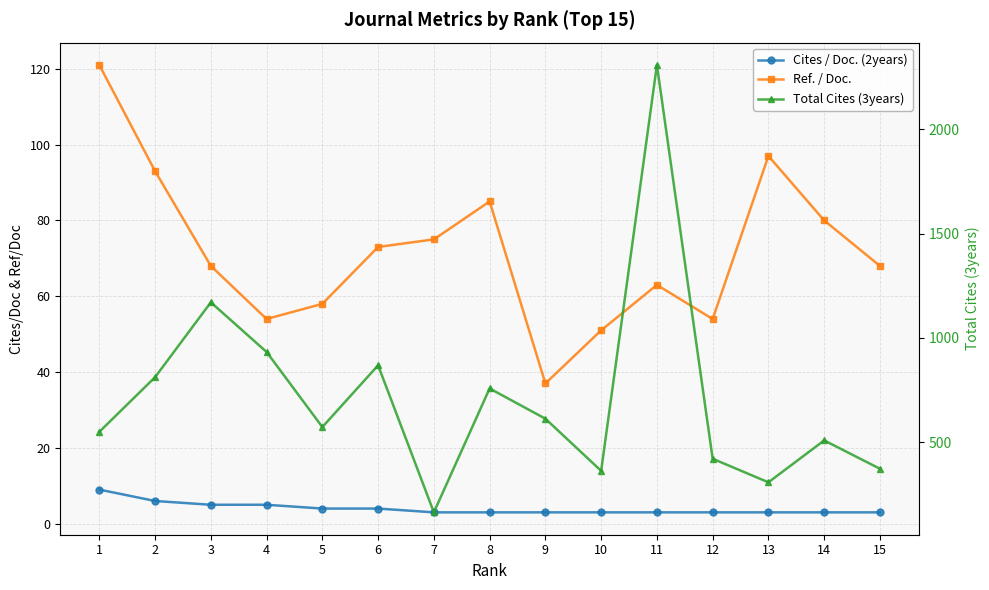

What is the difference between the second highest and second lowest values in the Ref. / Doc. series?

46